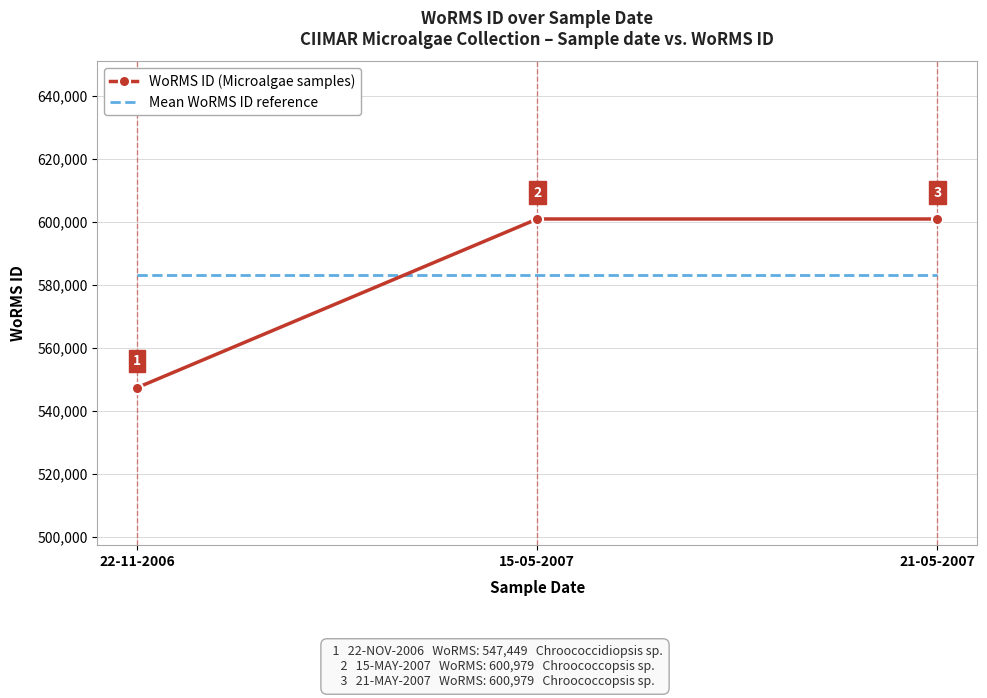

Which series has the largest range (max minus min)?

WoRMS ID (Microalgae samples)